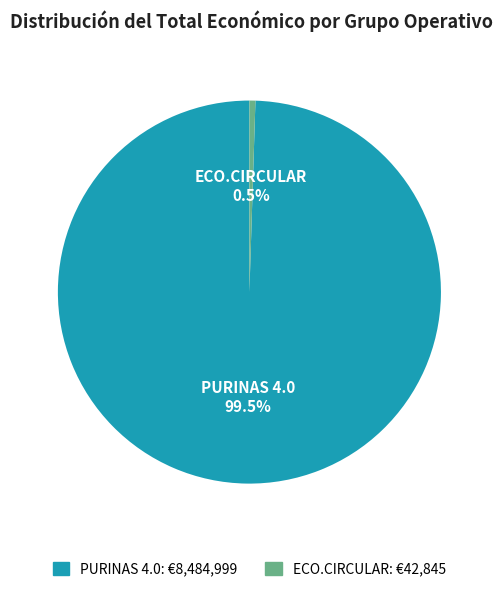

Is PURINAS 4.0 the majority of the pie?

Yes